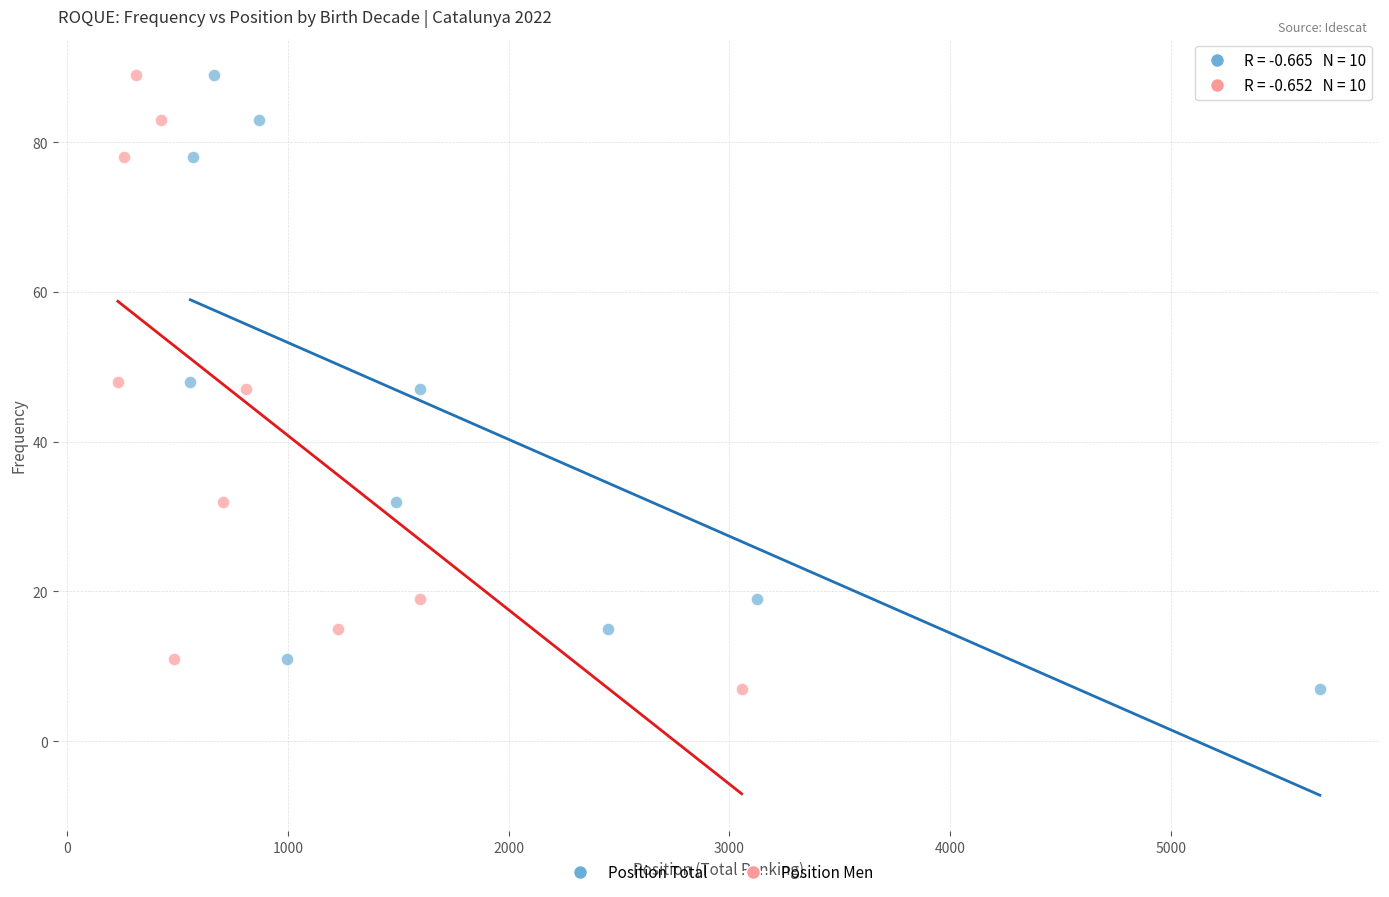

What are all the series names shown in the legend?

Position Total, Position Men